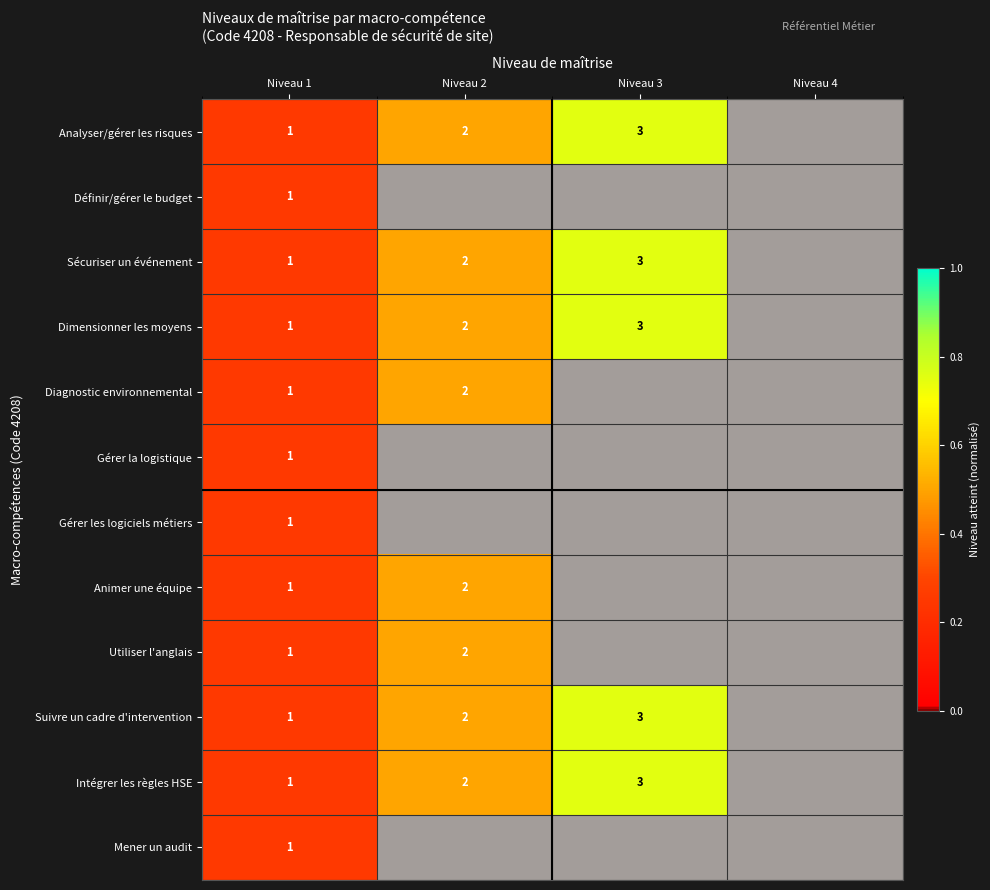

Between Niveau 4 and Niveau 3, which is larger?

Niveau 3